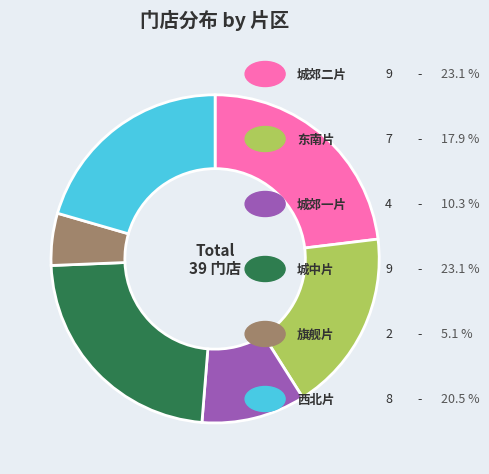

Does any single category account for the majority?

No